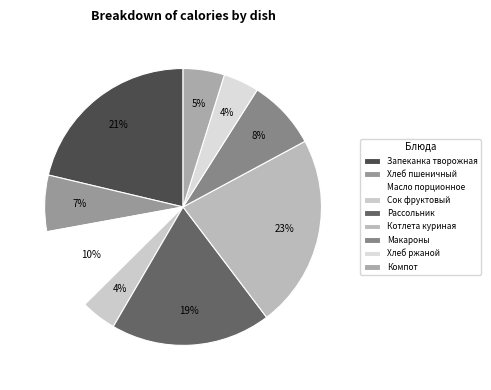

How many slices are in this pie chart?

9